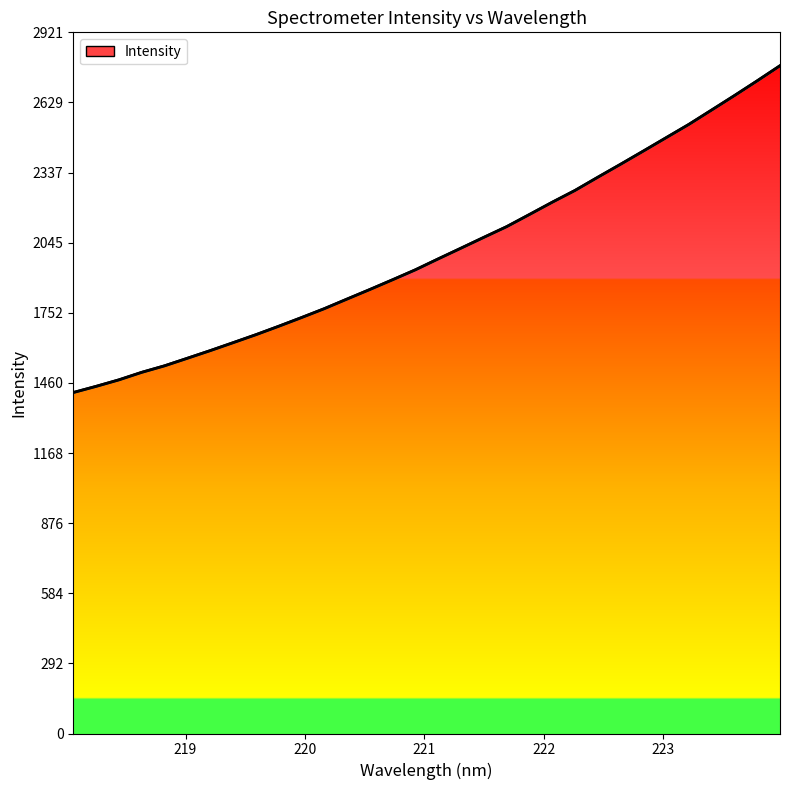

How many values are below 1977?

16